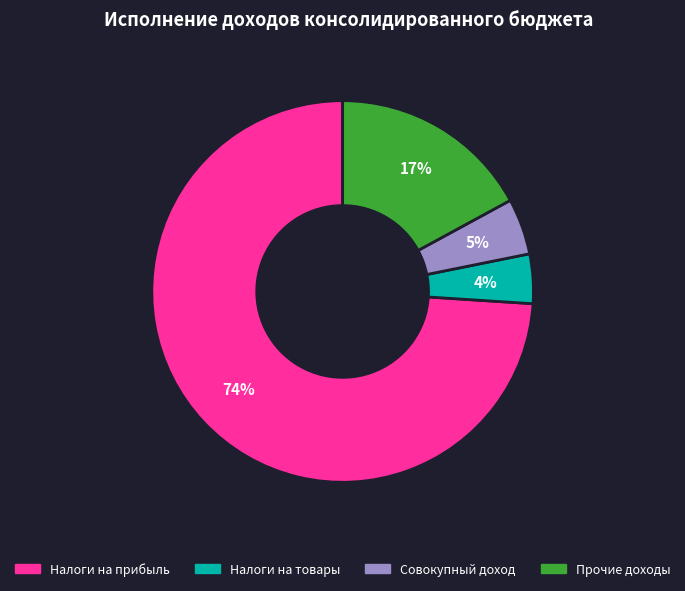

To the nearest percent, what is the difference between the largest and smallest slice percentages?

70%